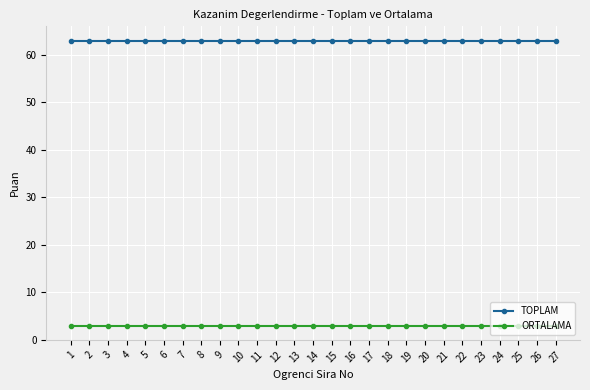

At 20, list the series in order from largest to smallest.

TOPLAM, ORTALAMA